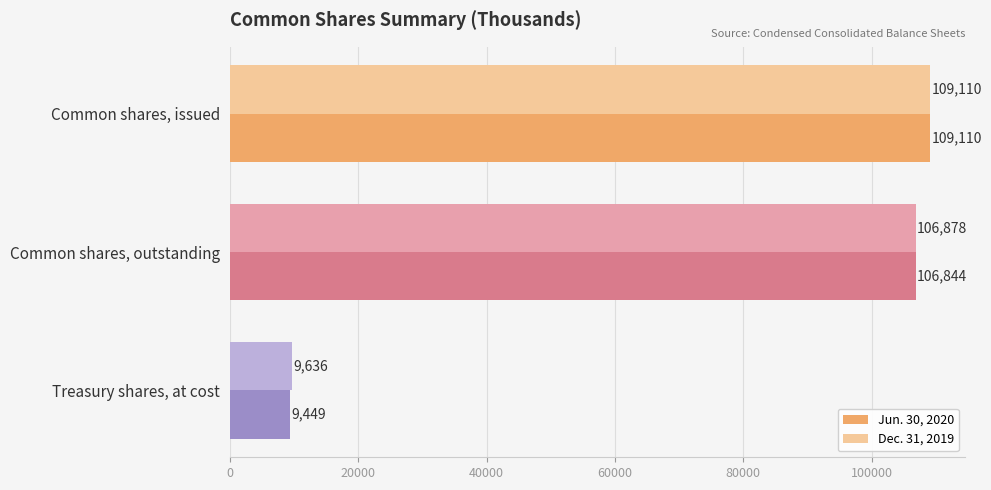

Rank the categories by Jun. 30, 2020 value from lowest to highest.

Treasury shares, at cost, Common shares, outstanding, Common shares, issued